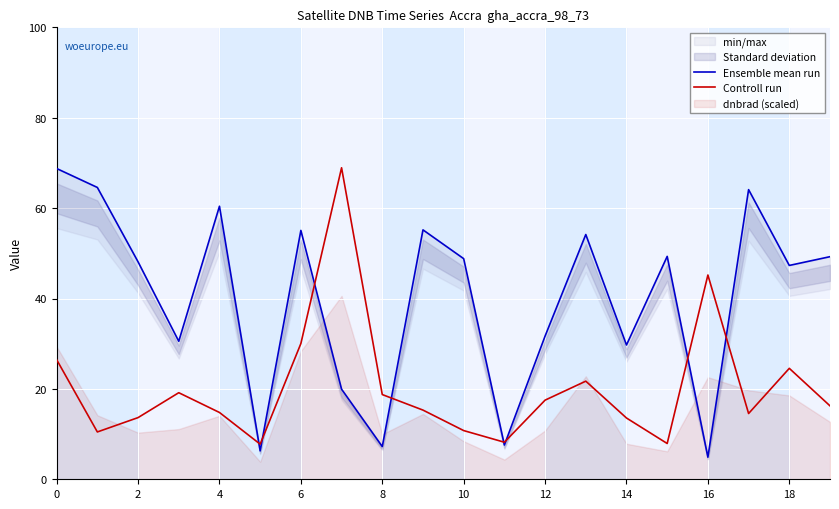

Which series has the largest total across all categories?

Ensemble mean run